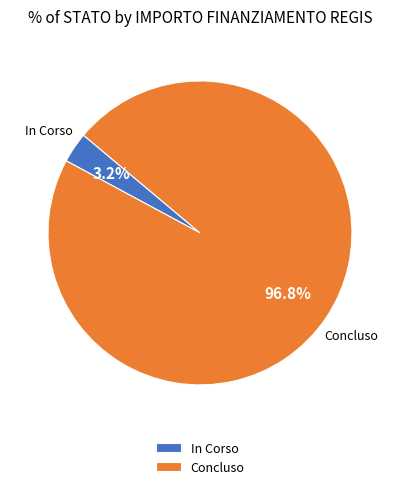

What is the ratio of the value at In Corso to the value at Concluso?

0.0